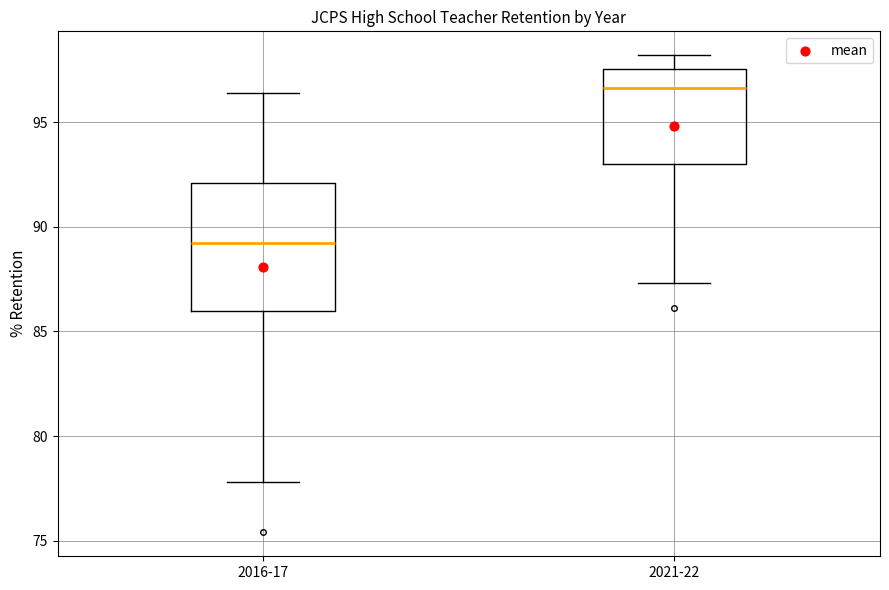

Which box is the tallest, from its lower edge to its upper edge?

2016-17